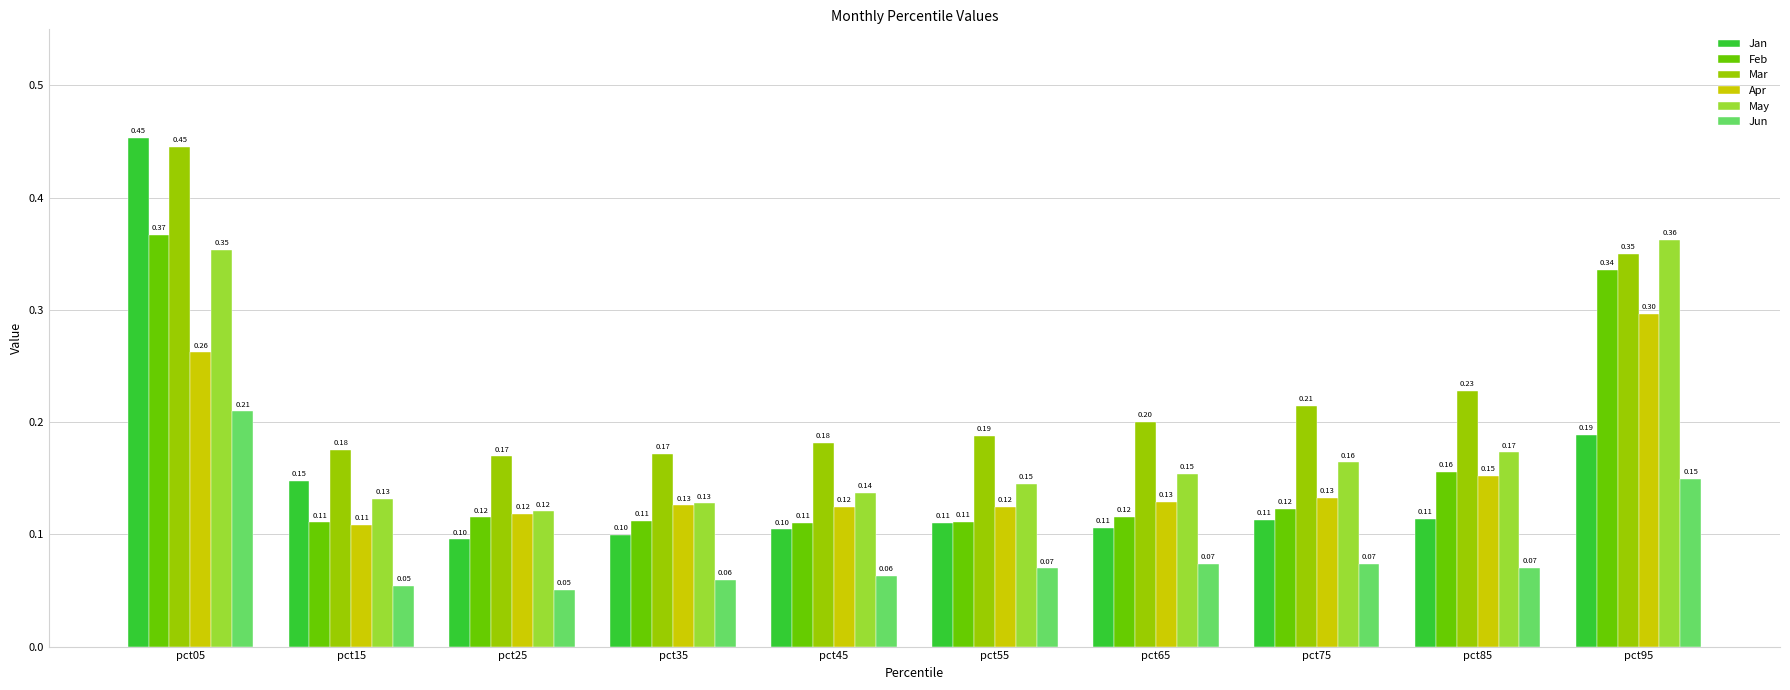

Between pct35 and pct75, which series saw the biggest shift?

Mar